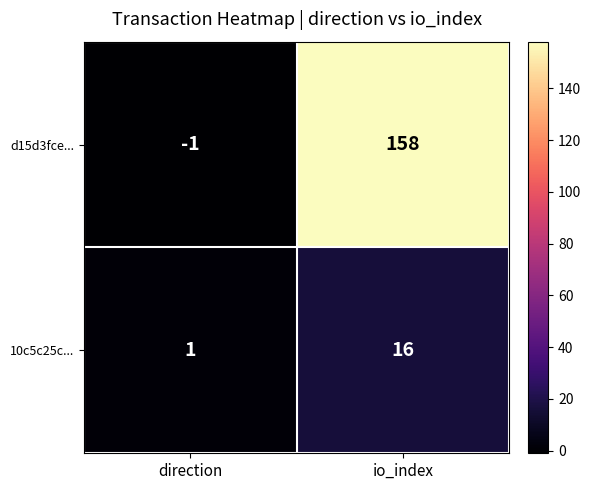

What is the sum of all d15d3fce... values?

157